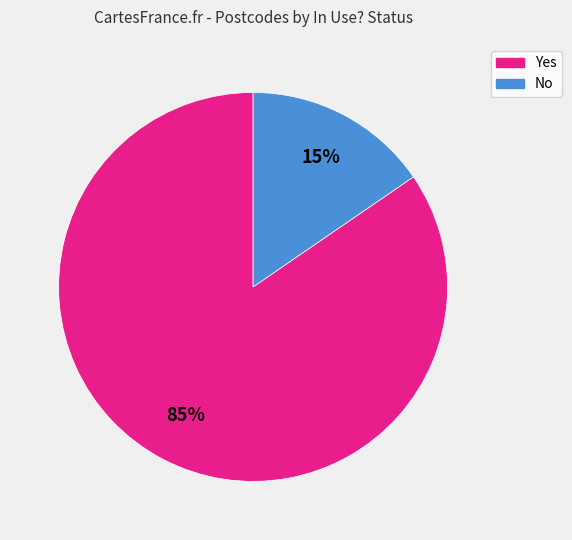

Do No and Yes together represent more than half of the pie?

Yes